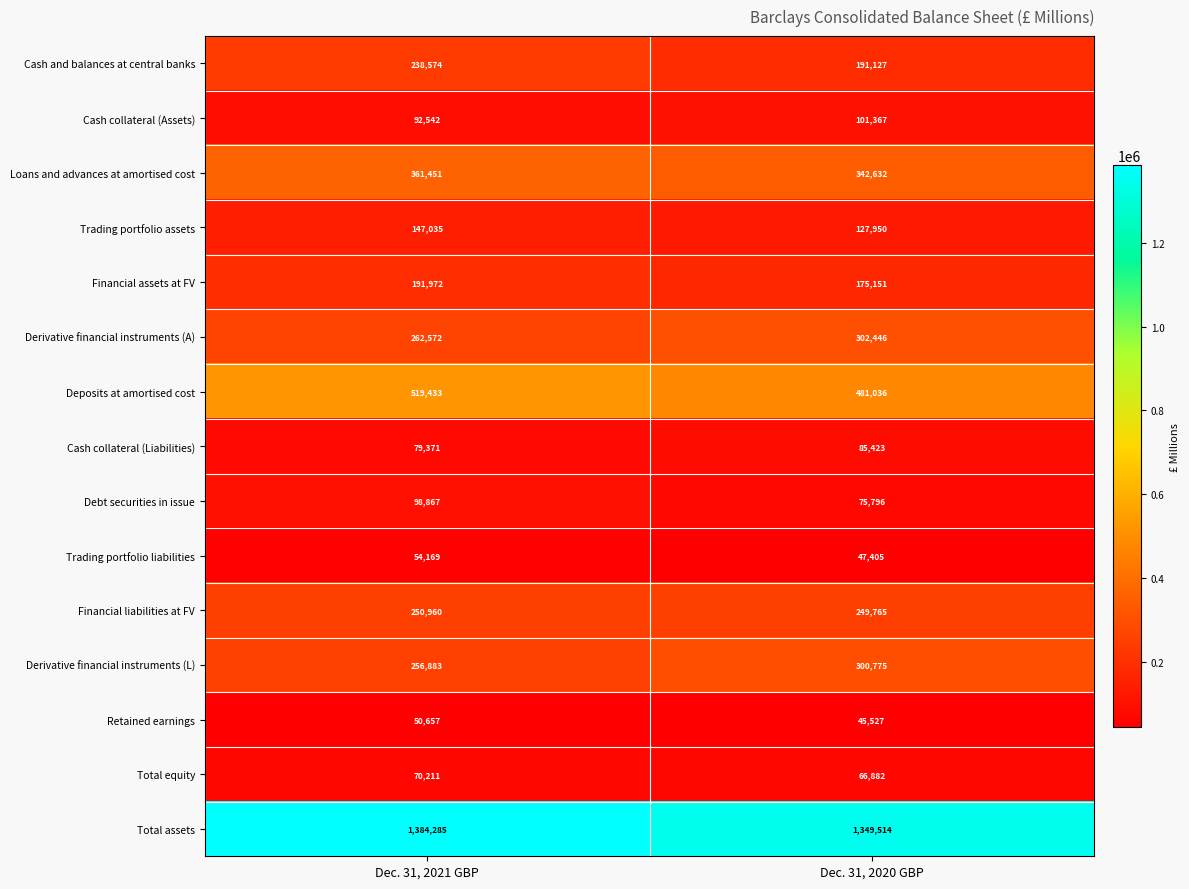

What is the average value of the Cash collateral (Liabilities) series?

82397